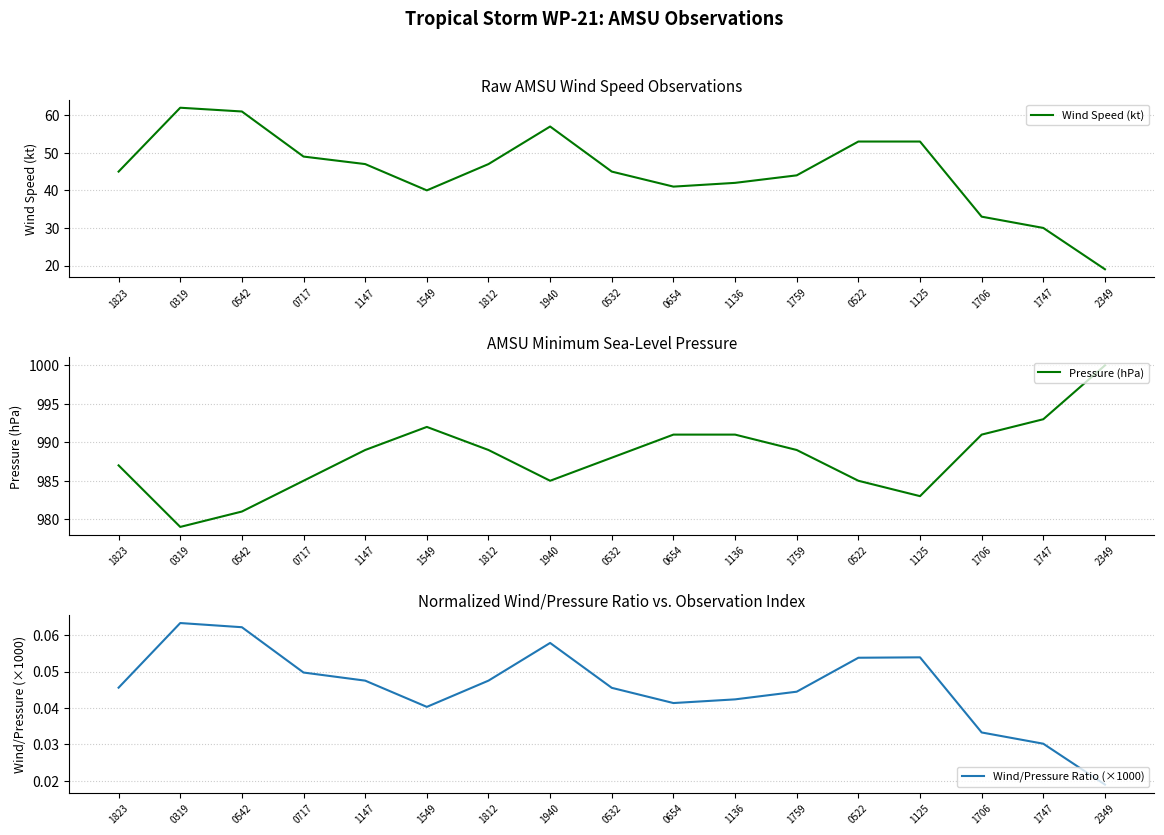

What is the total value across all series at 1125?

1036.1